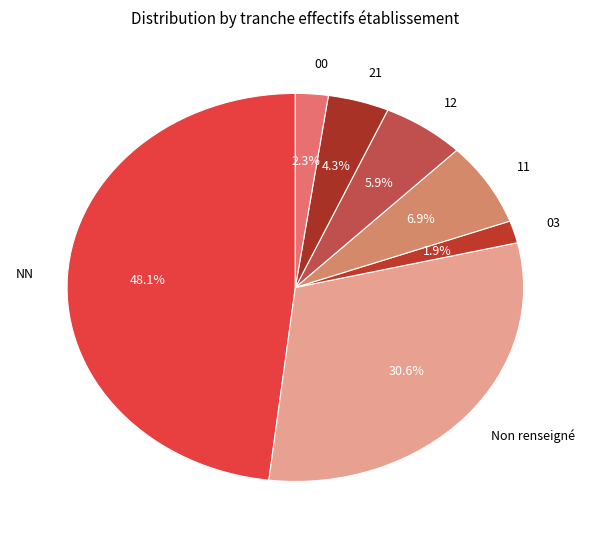

Which has a higher value, 03 or NN?

NN